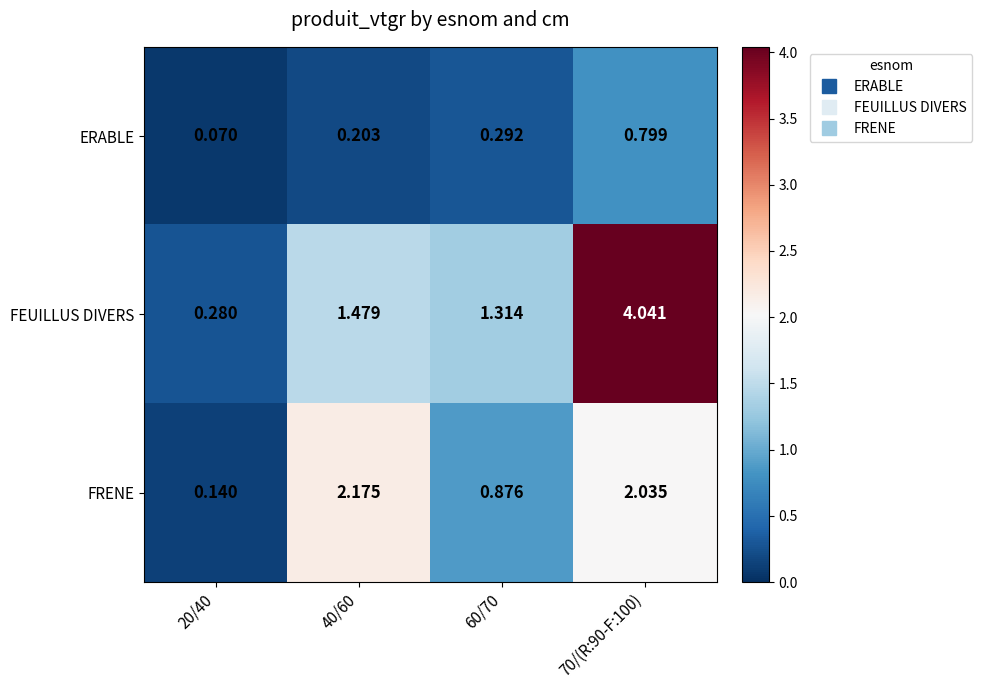

How many values in the FEUILLUS DIVERS series are below 1?

1